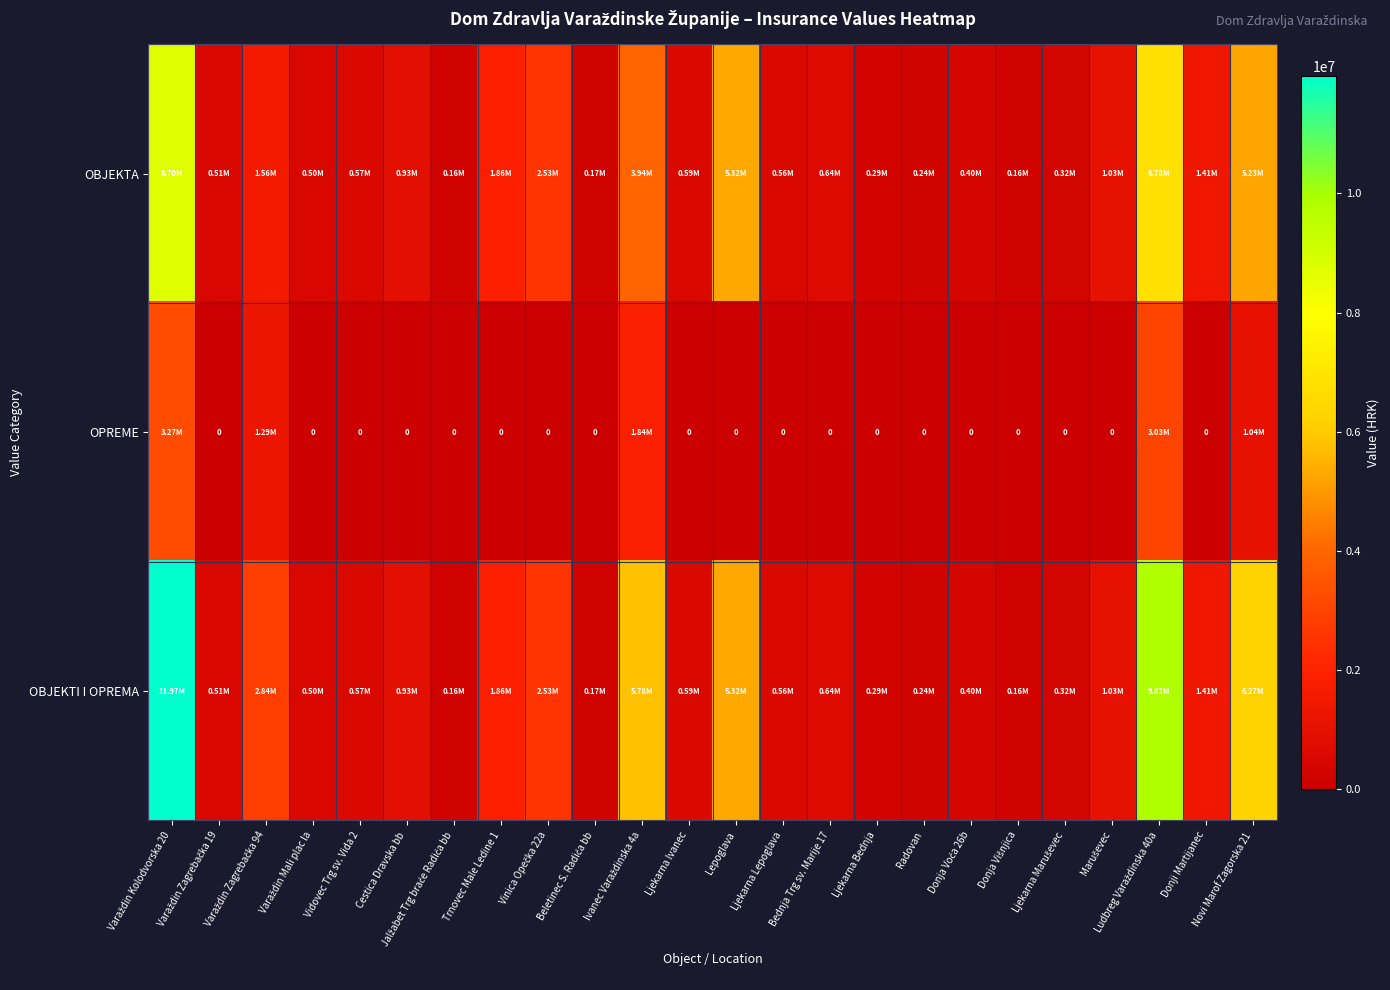

At Bednja Trg sv. Marije 17, list the series in order from smallest to largest.

OPREME, OBJEKTA, OBJEKTI I OPREMA